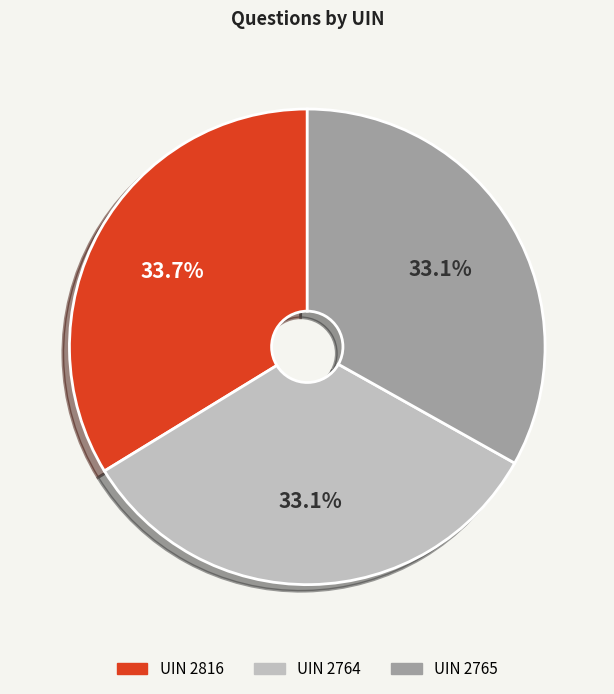

To the nearest percent, what is the average slice percentage?

33%